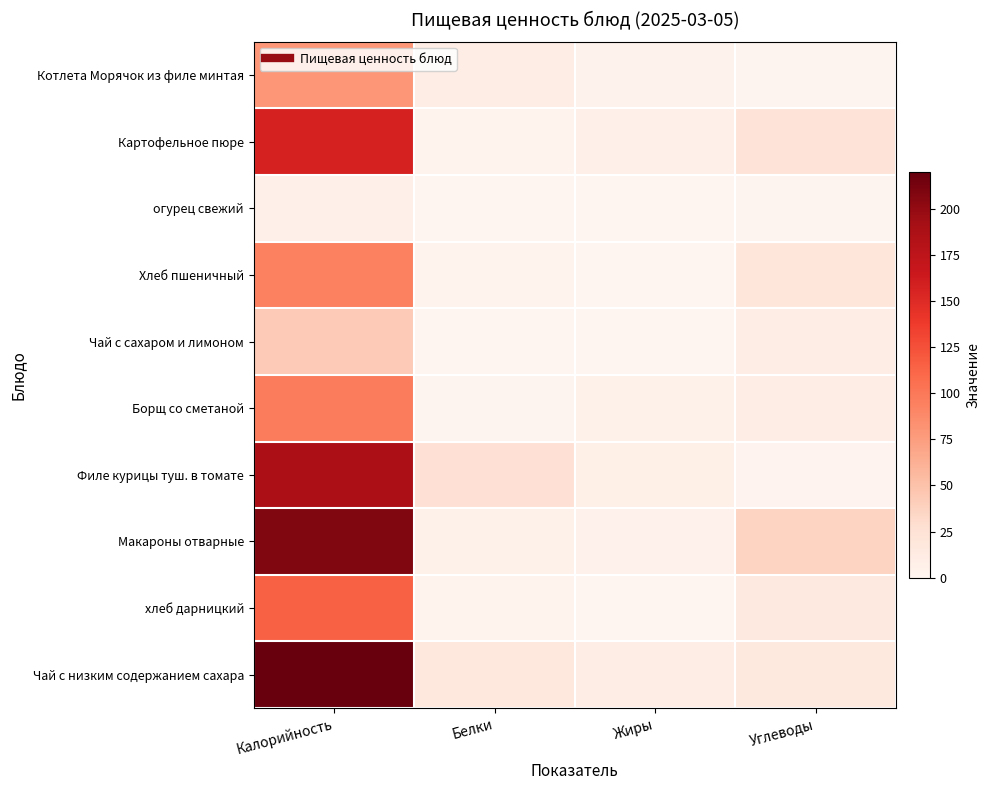

Which label corresponds to the smallest value in the chart?

Жиры